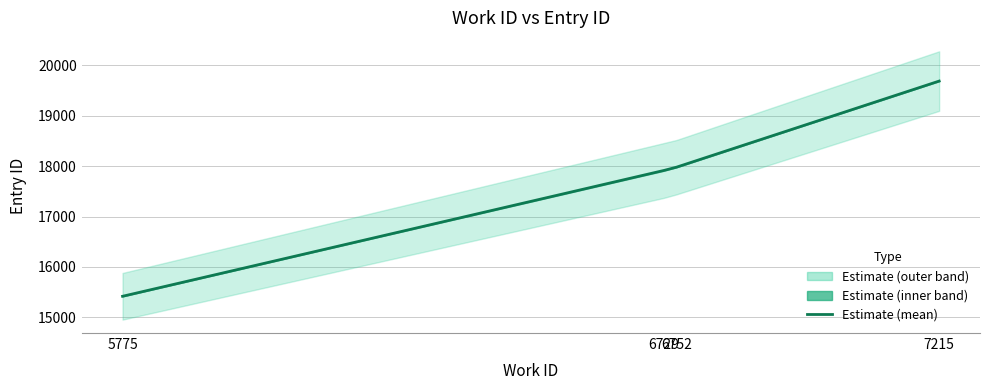

Is it true that the value at 6752 is 17980?

True